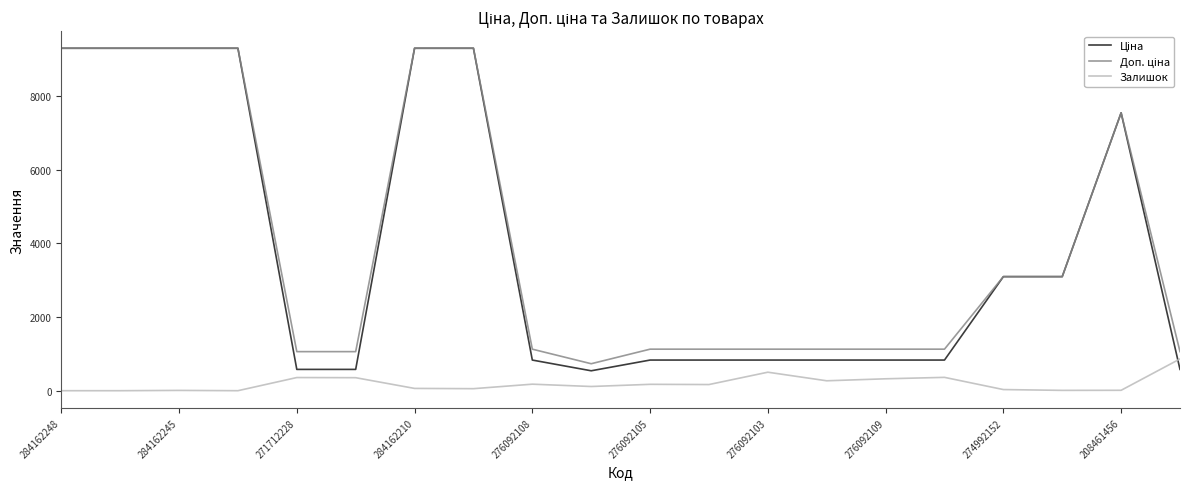

What is the greatest value displayed?

9290.5